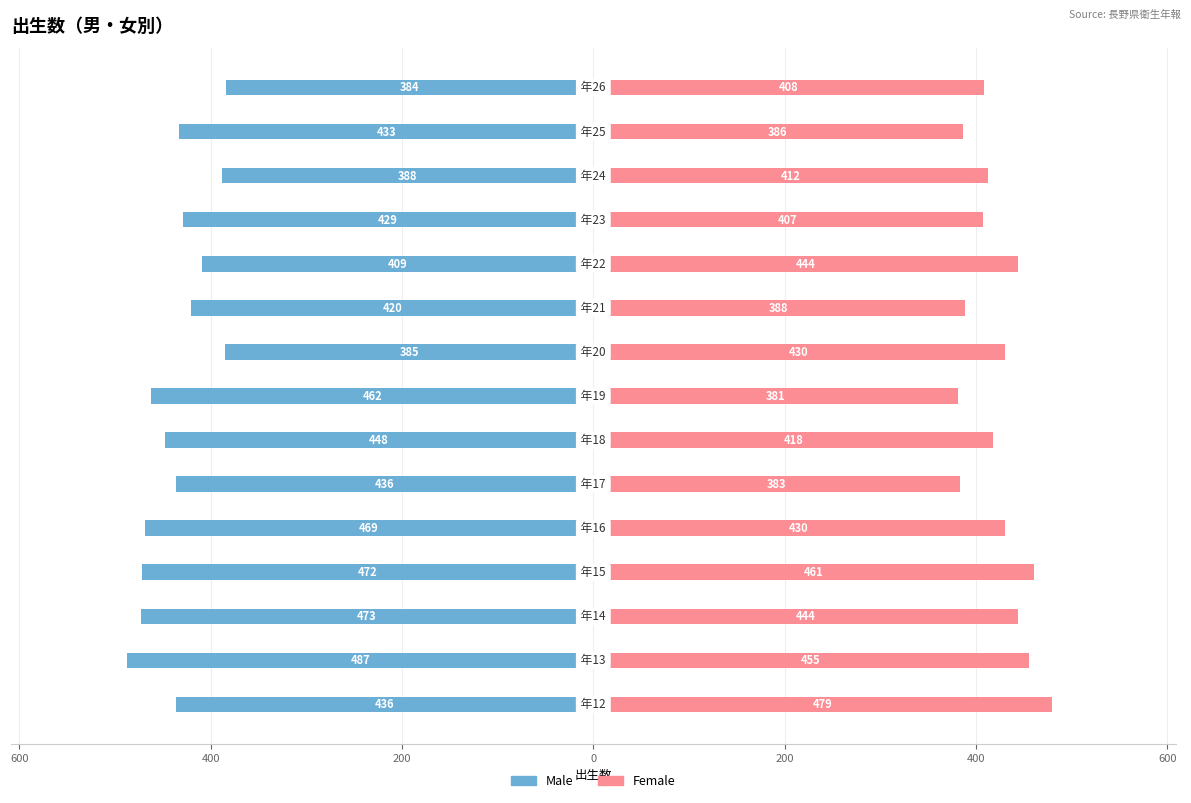

How many bars are there in total?

30